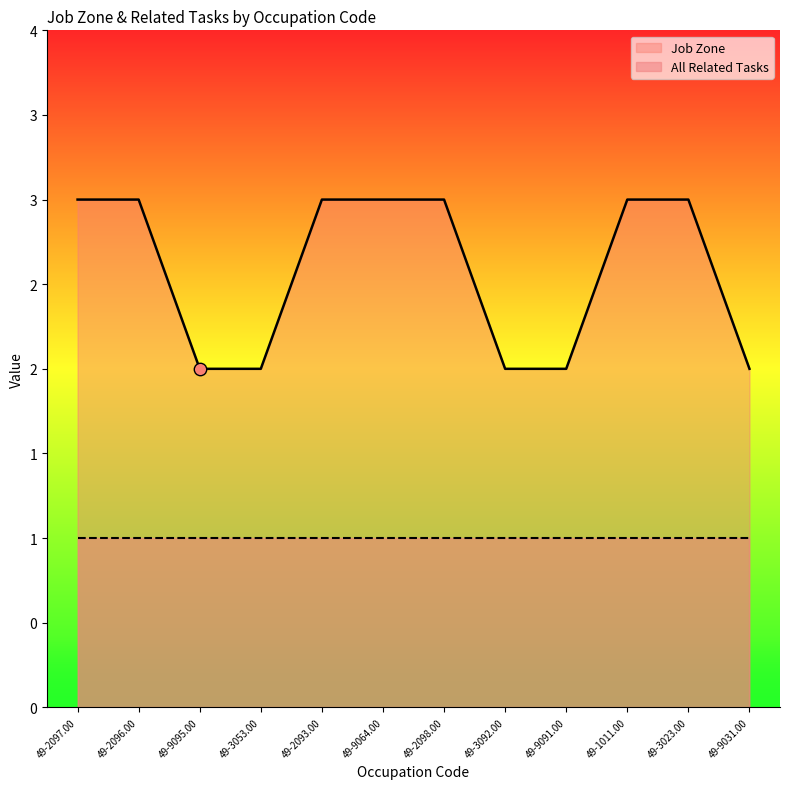

What is the change in value from 49-1011.00 to 49-9031.00?

-1